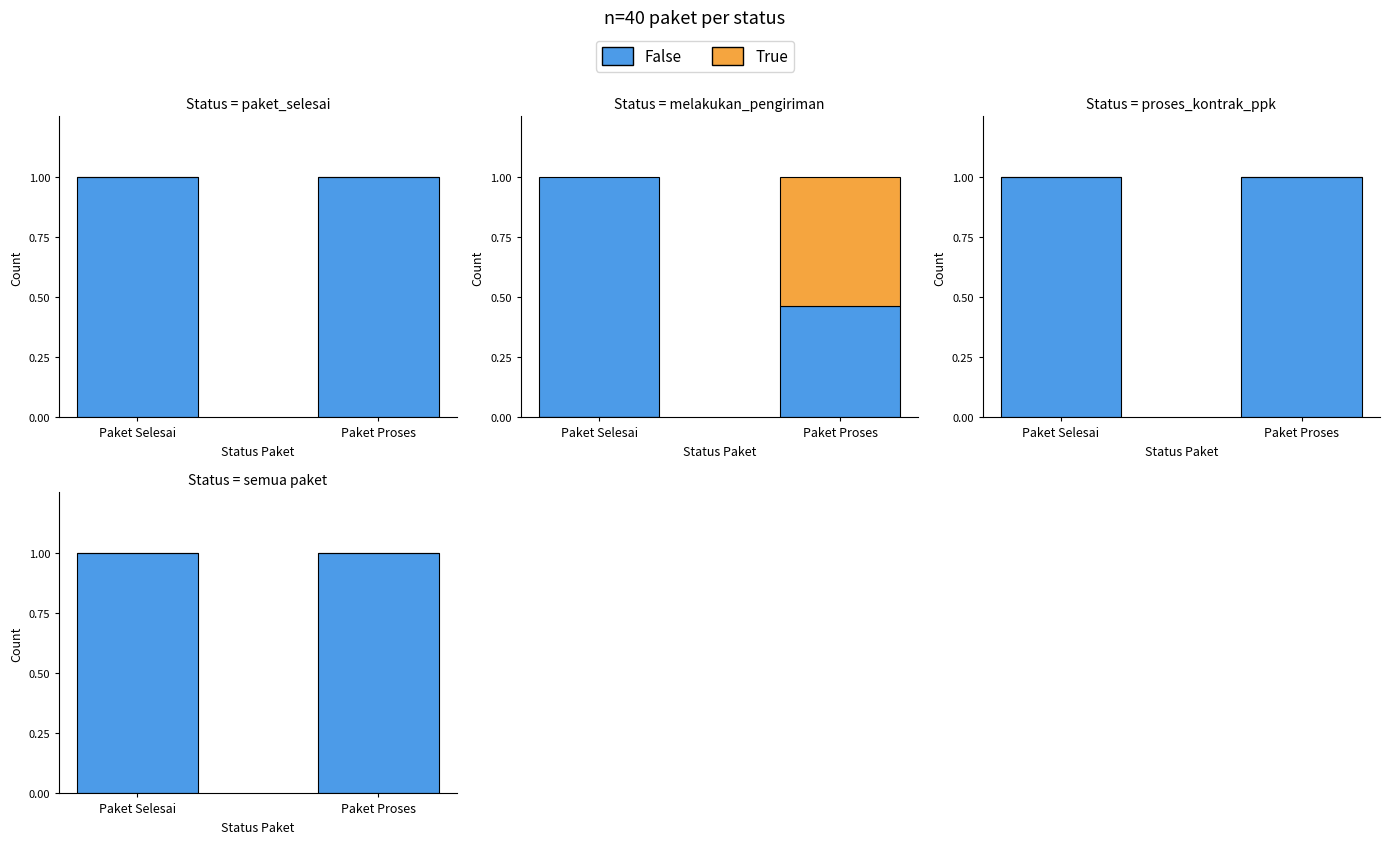

At which category is the sum across all series the highest?

Paket Selesai